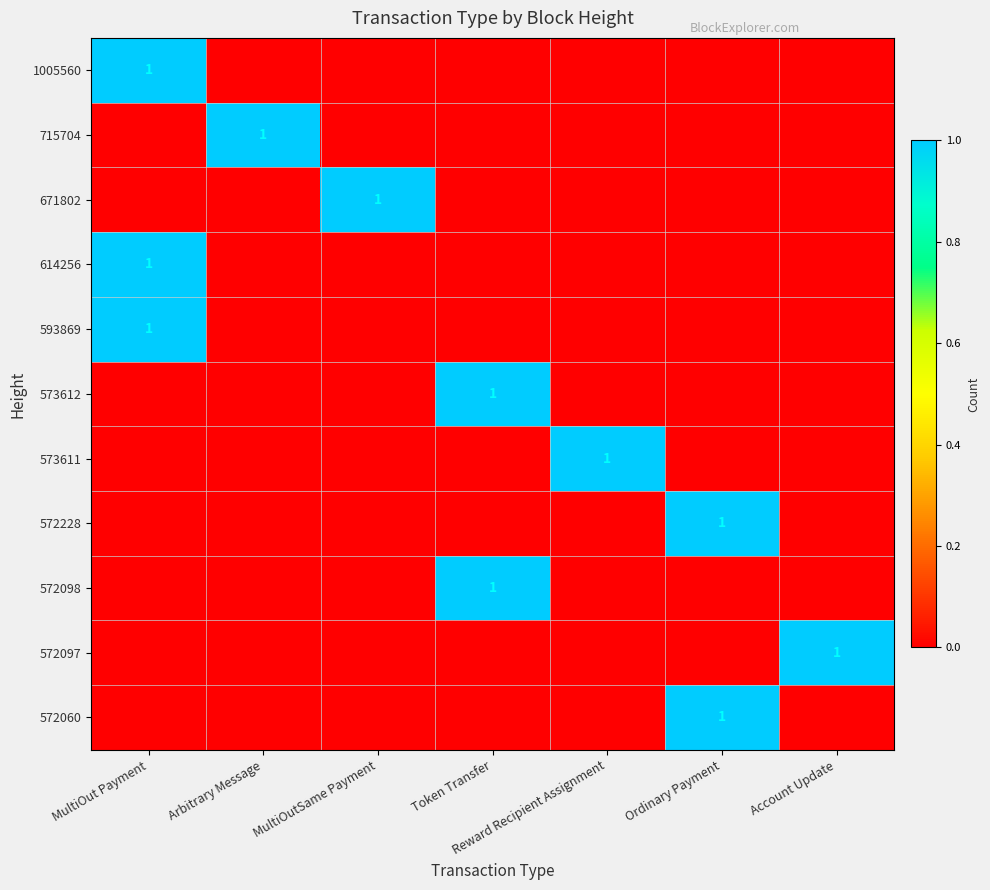

Which series has the largest total across all categories?

1005560